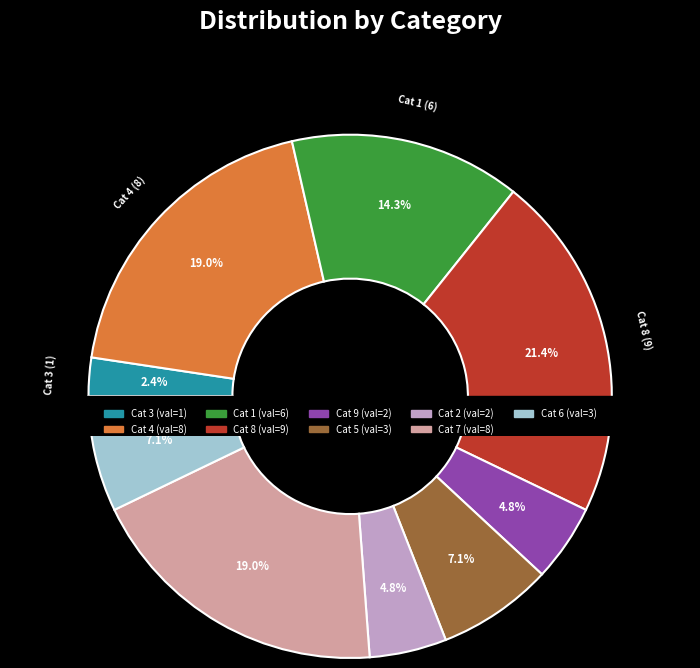

Which has a higher value, 3 or 6?

6